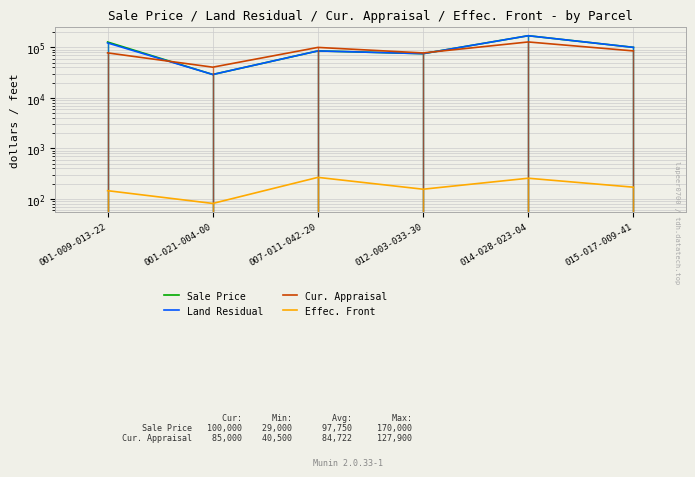

Which has a higher value, 001-021-004-00 or 014-028-023-04?

014-028-023-04